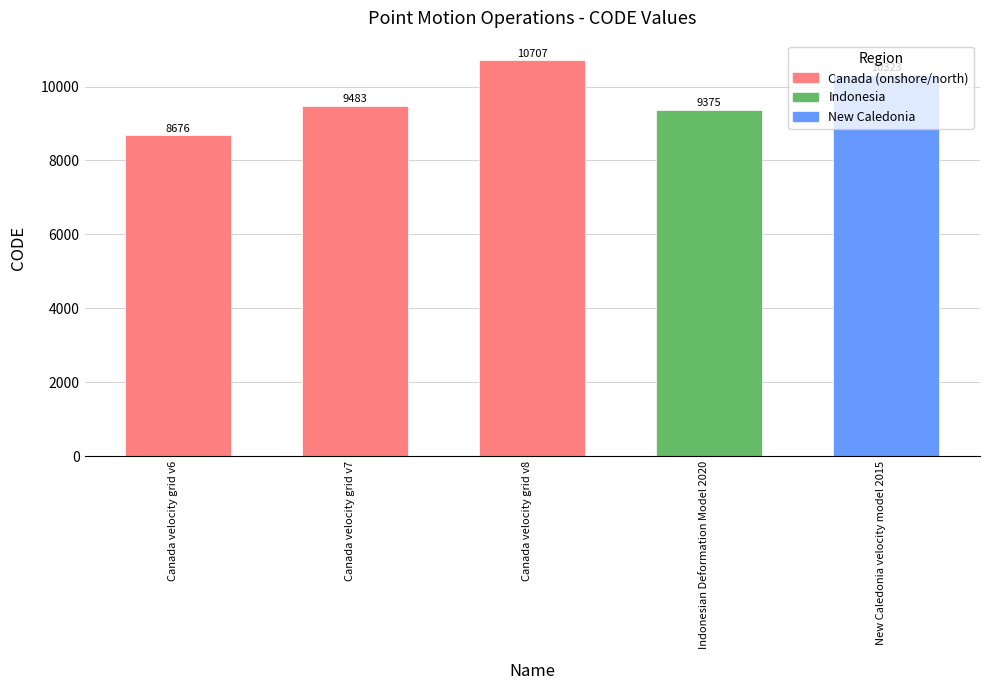

What is the average value?

9713